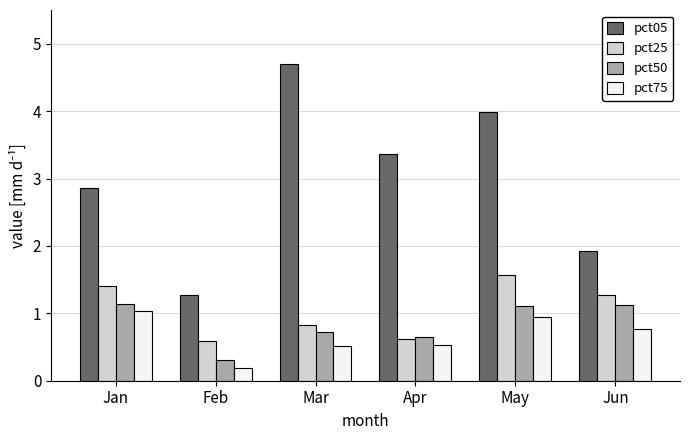

List the series in order of their peak value, highest first.

pct05, pct25, pct50, pct75